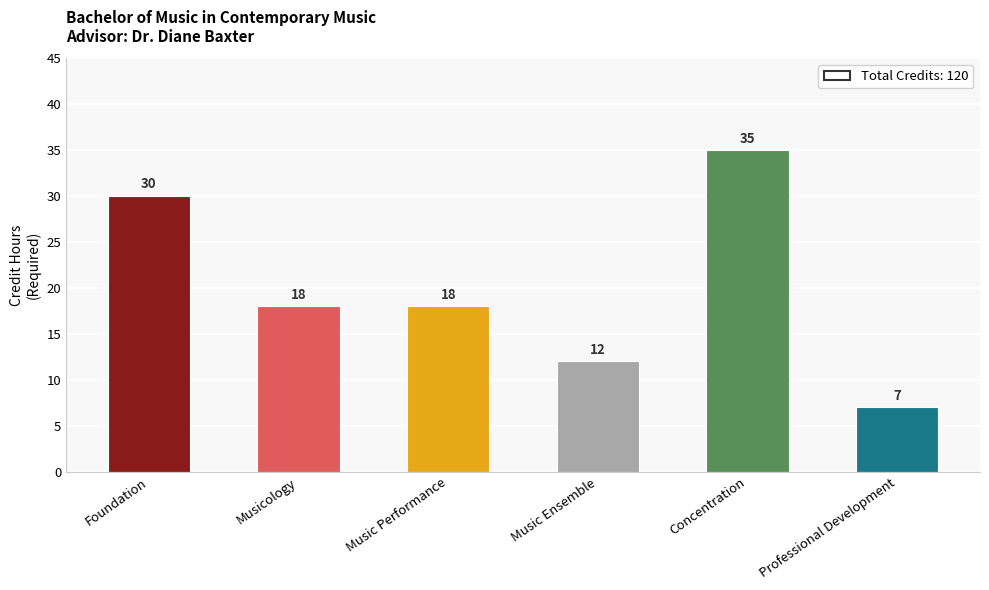

At which category does the chart reach its minimum across all series?

Professional Development